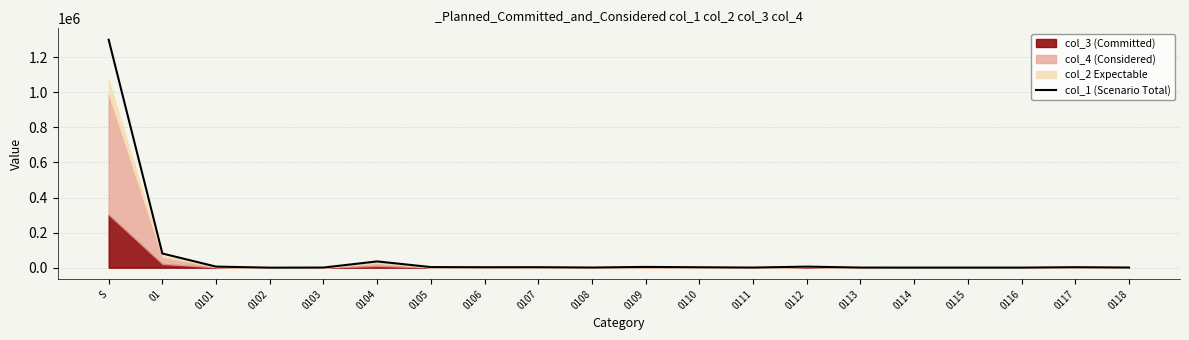

Which label corresponds to the smallest value in the chart?

0102